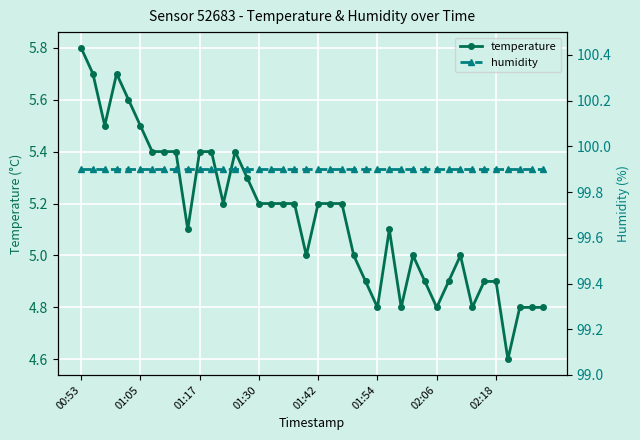

What is the spread (max minus min) of values at 38?

95.1